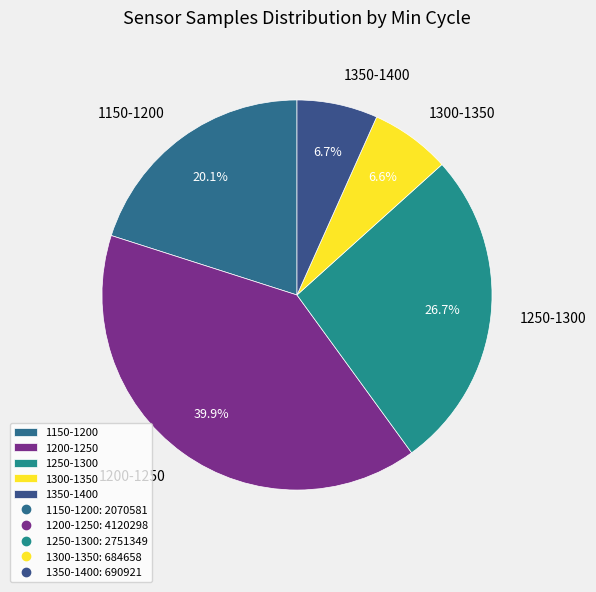

Is there any slice that represents more than half of the pie?

No